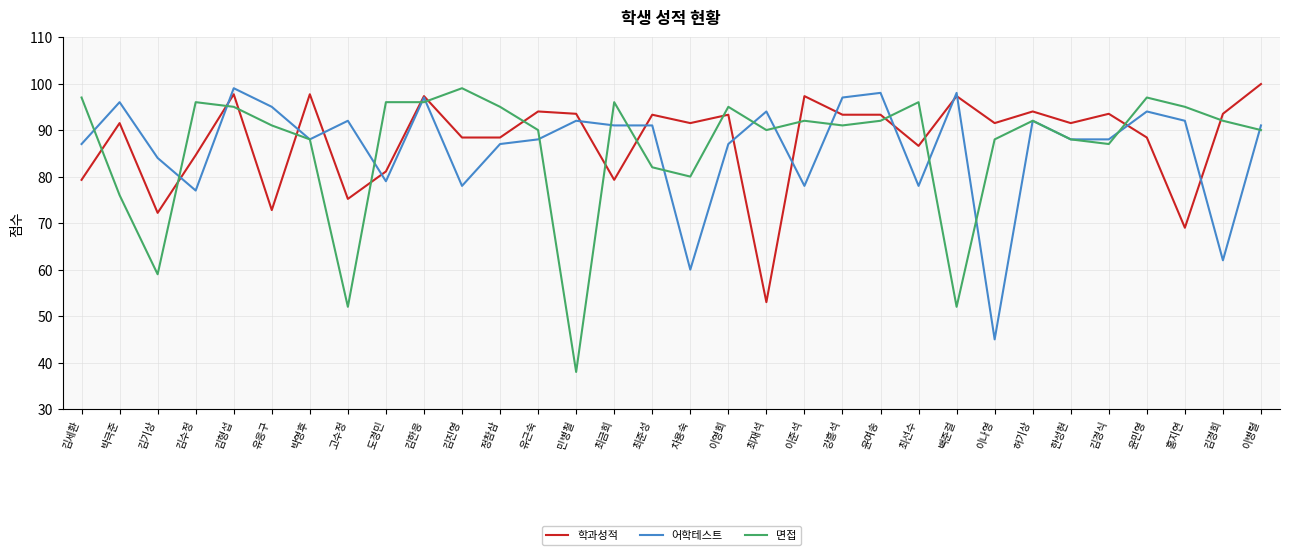

What position from the right is 김진영?

22